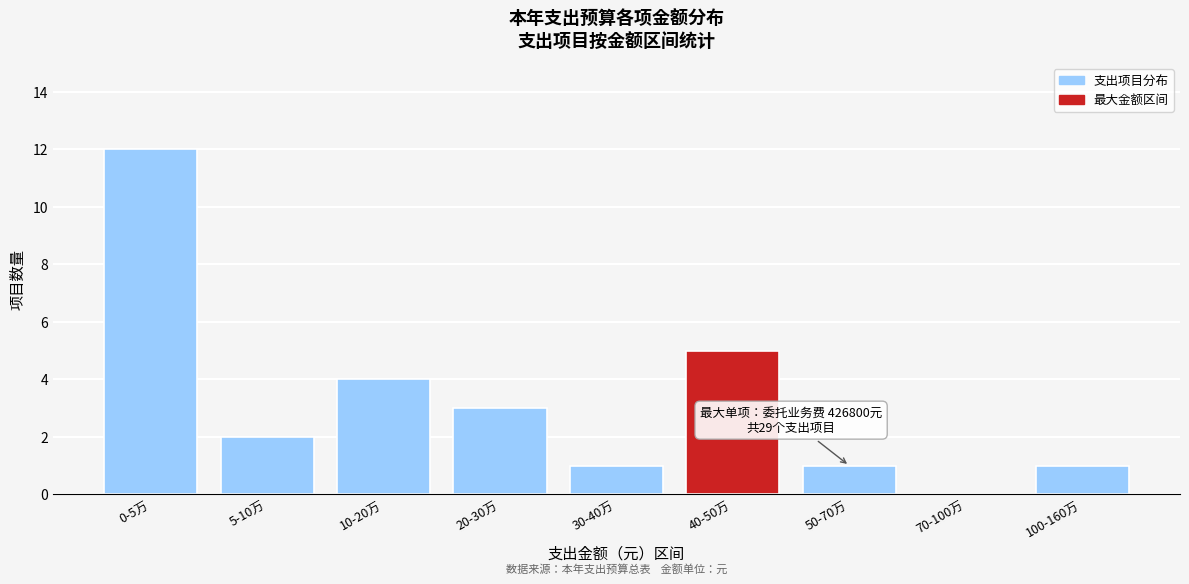

Reading left to right, what are all the values shown in this chart?

0-5万=12	5-10万=2	10-20万=4	20-30万=3	30-40万=1	40-50万=5	50-70万=1	70-100万=0	100-160万=1